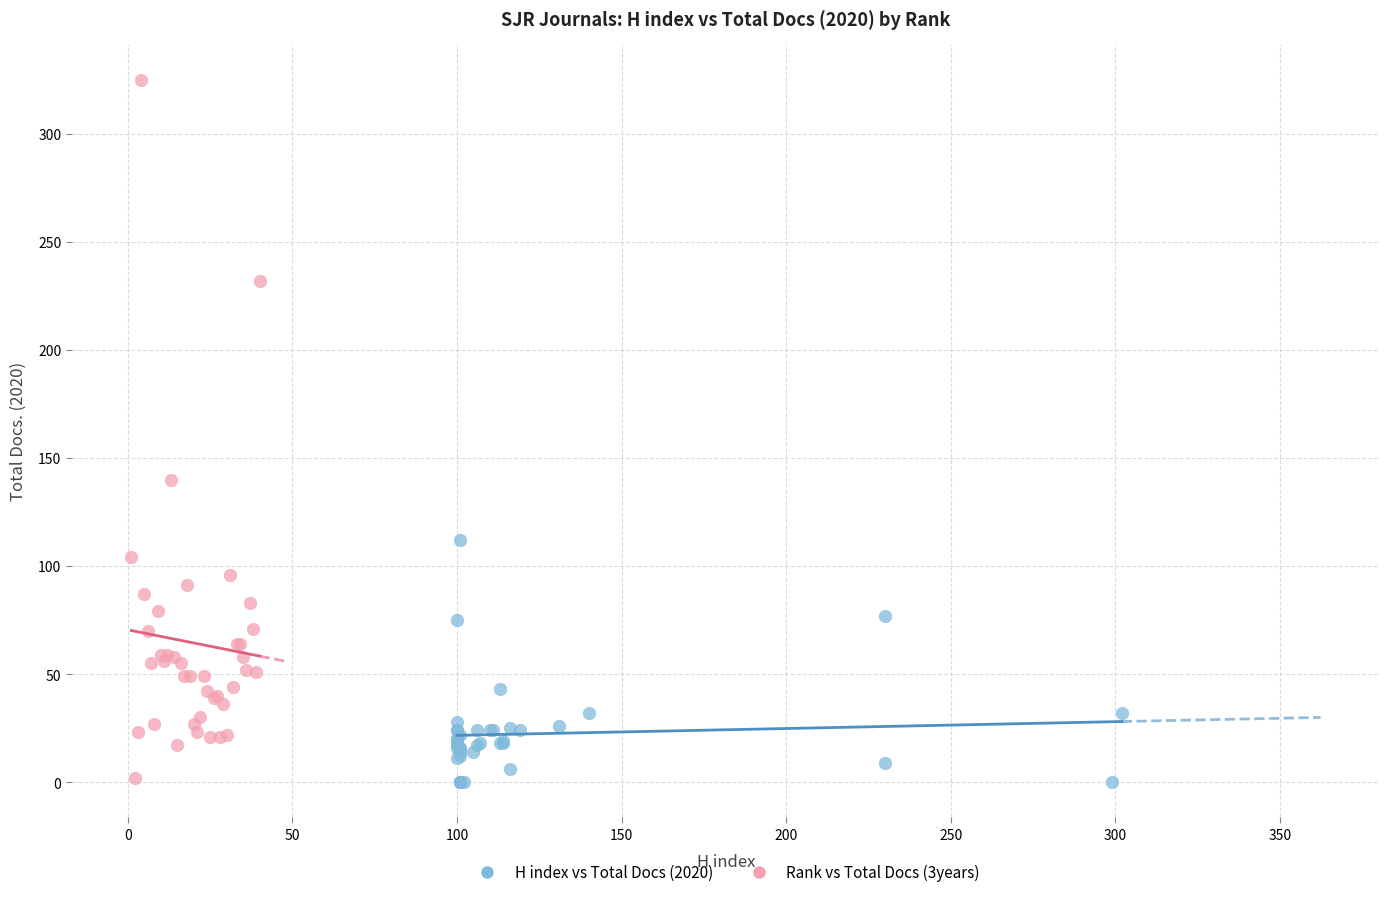

Which series contains the highest Y value?

Rank vs Total Docs (3years)